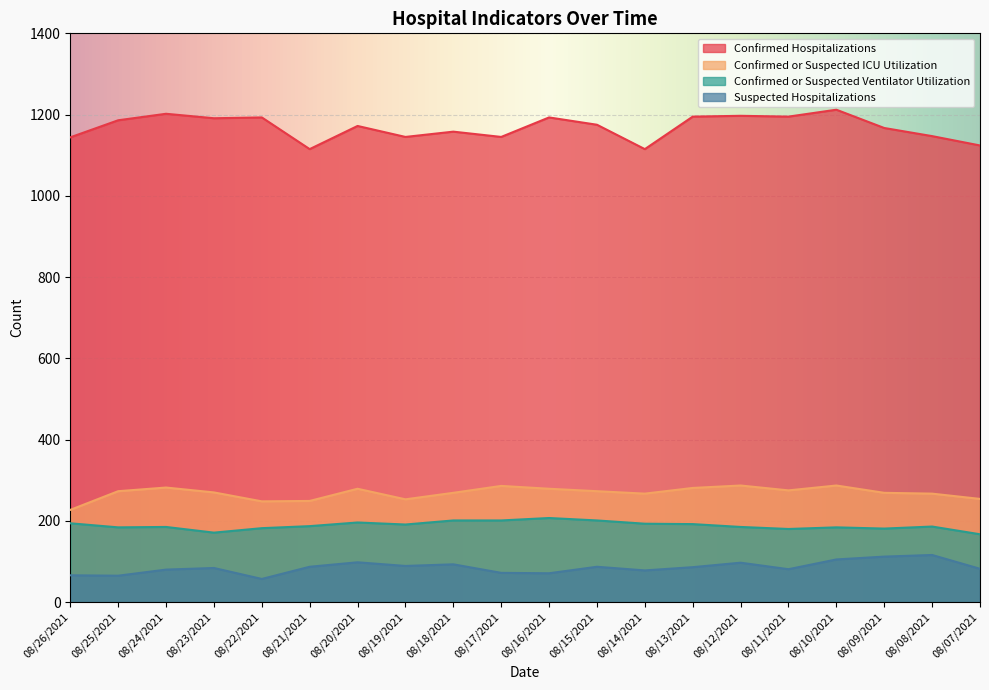

Reading right to left, list all the values displayed in this chart.

Confirmed Hospitalizations: 1124	1147	1167	1212	1195	1197	1195	1115	1175	1193	1145	1158	1145	1172	1115	1193	1191	1202	1186	1144
Confirmed or Suspected ICU Utilization: 254	267	269	287	275	287	281	267	273	279	286	269	253	279	249	248	270	282	273	227
Confirmed or Suspected Ventilator Utilization: 167	186	181	184	180	185	192	193	201	207	201	201	191	196	187	182	171	185	184	194
Suspected Hospitalizations: 82	116	112	105	81	97	86	78	87	71	72	93	89	98	87	57	84	80	65	66